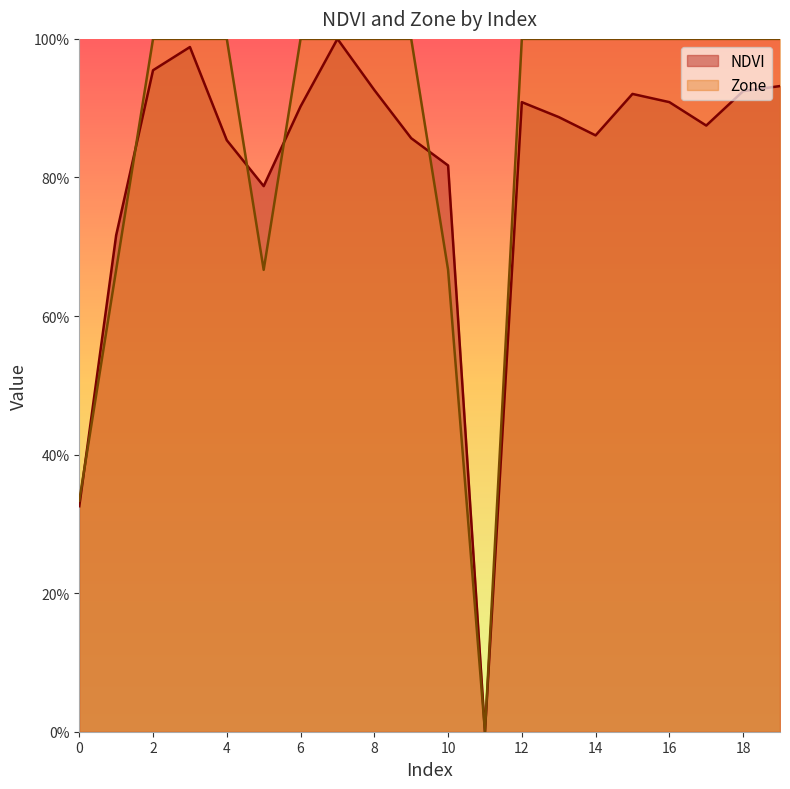

What is the total value across all series at 6?

1.9